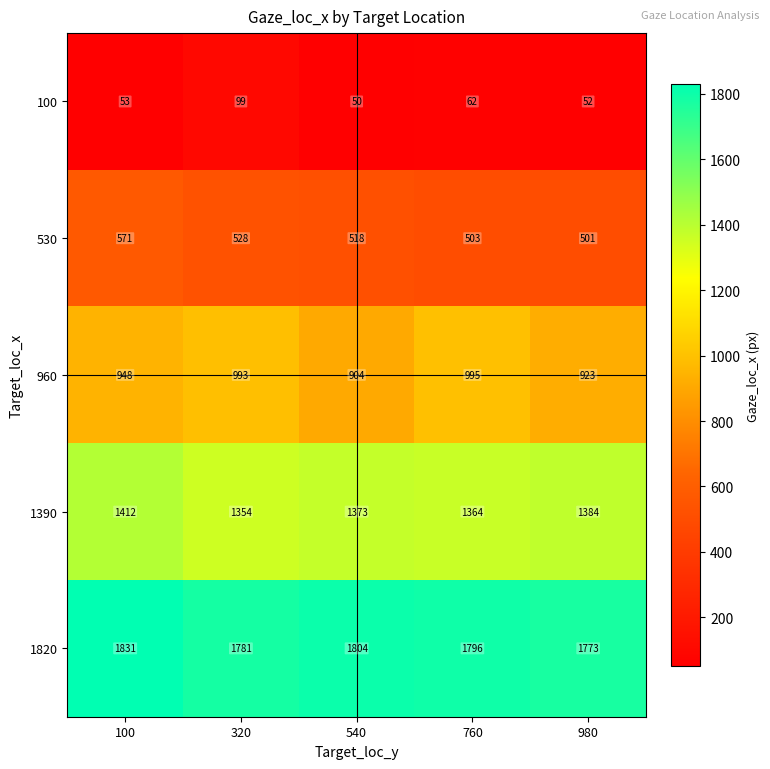

What is the lowest value of the 960 series?

904